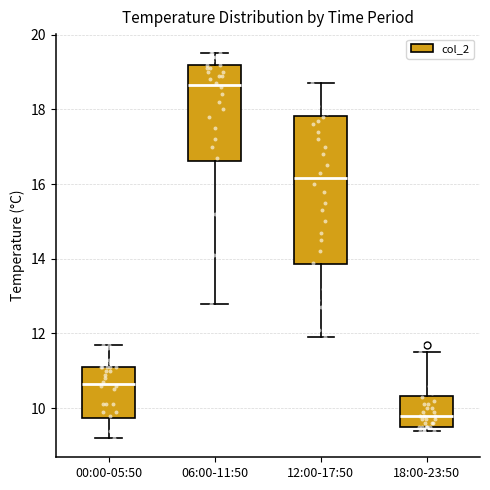

Where does the median line of the box for 00:00-05:50 sit on the y-axis? The values are not printed on the chart, so give them approximately, as read against the axis.

10.6